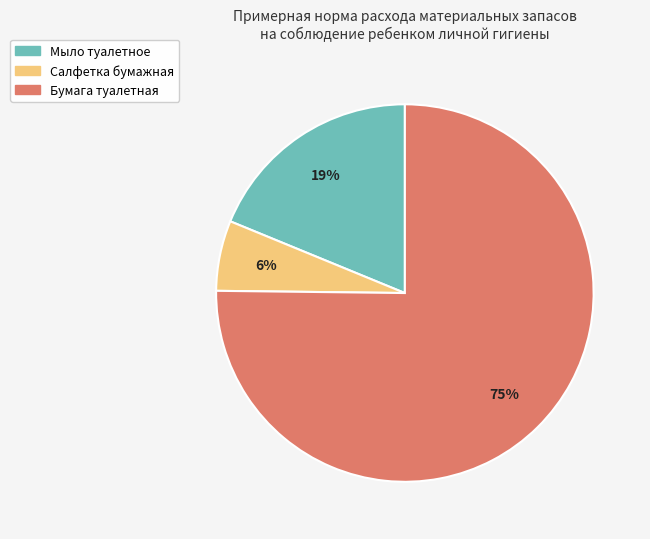

What percentage is the Бумага туалетная slice, to the nearest percent?

75%